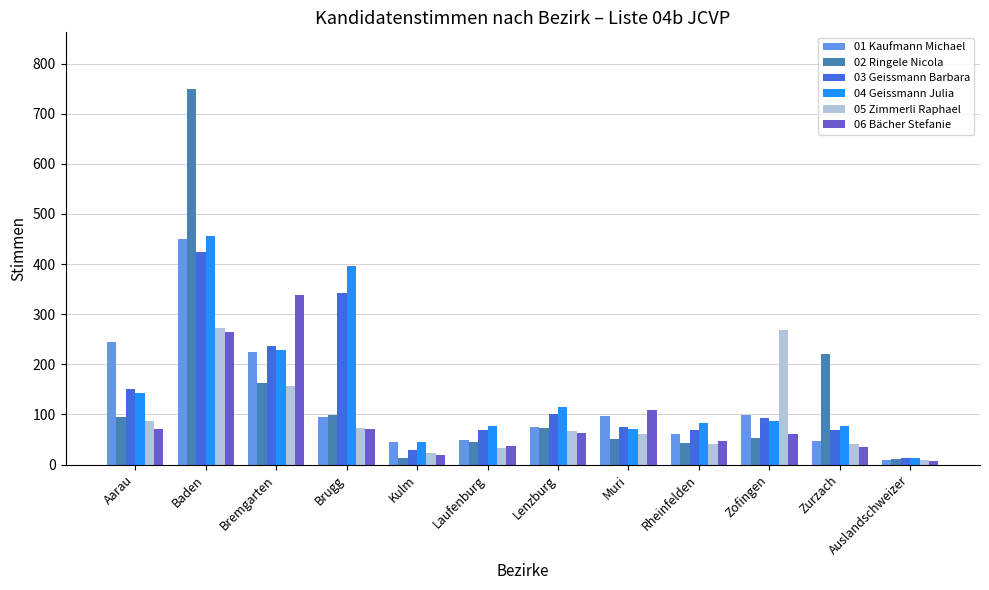

What position from the left is Baden?

2